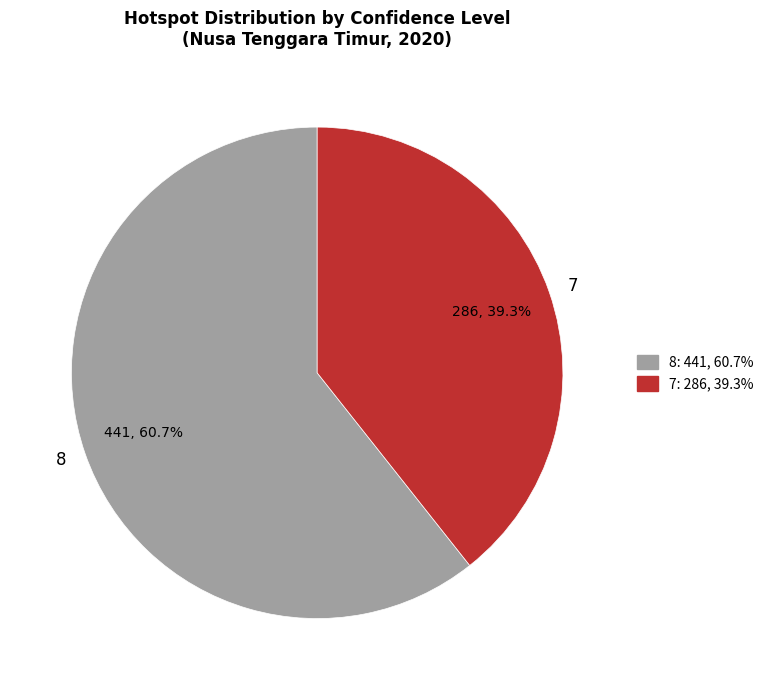

Which category accounts for the majority?

8